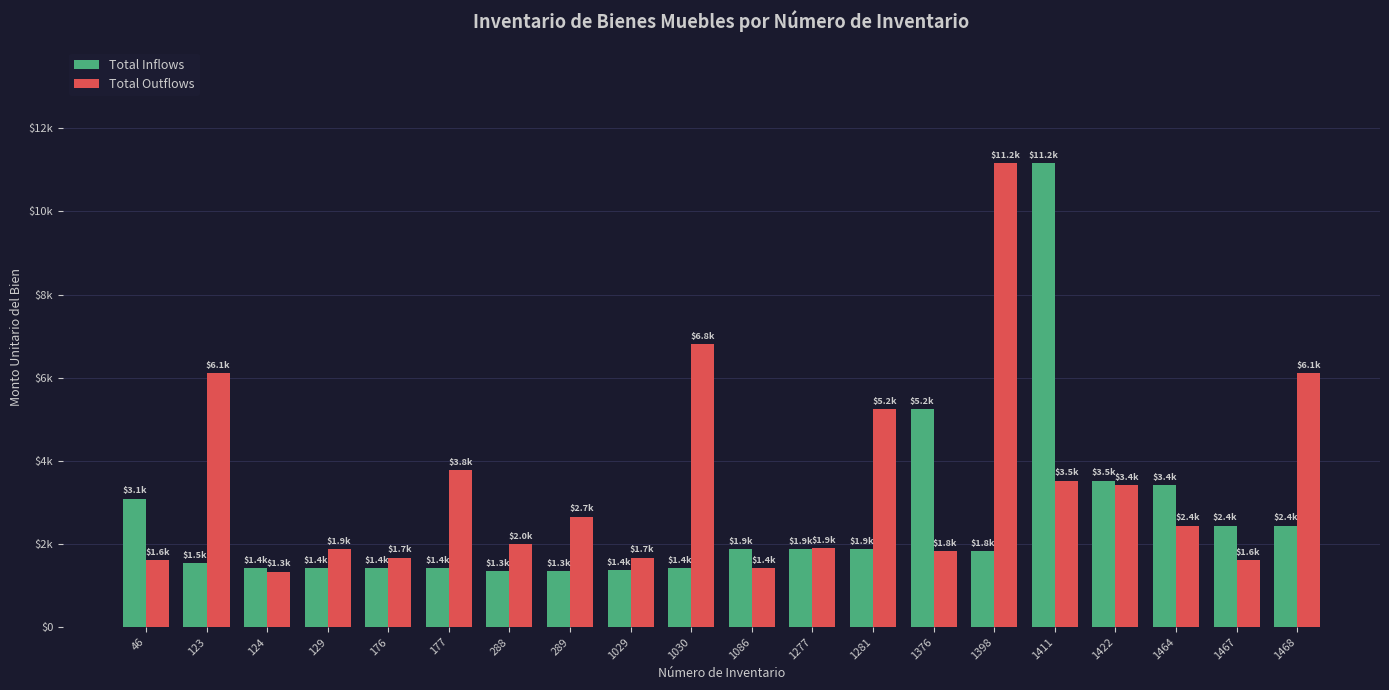

What is the sum of the Total Inflows values at 1376 and 176?

6662.3